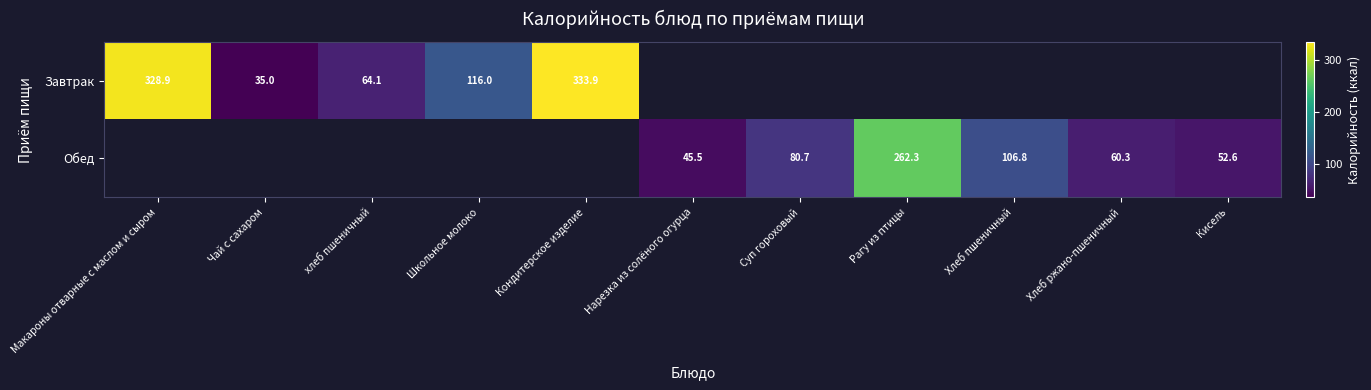

Is the value of Завтрак at Школьное молоко greater than the value of Обед at Нарезка из солёного огурца?

Yes